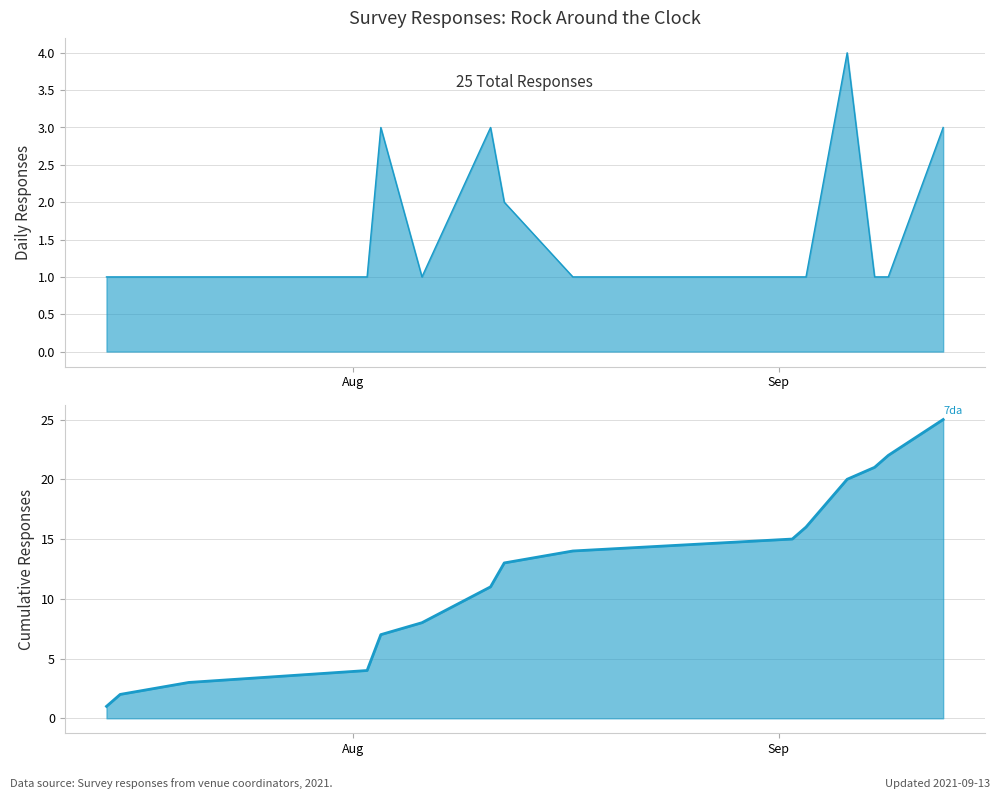

Is it true that Daily Responses equals 1 at Sep?

True